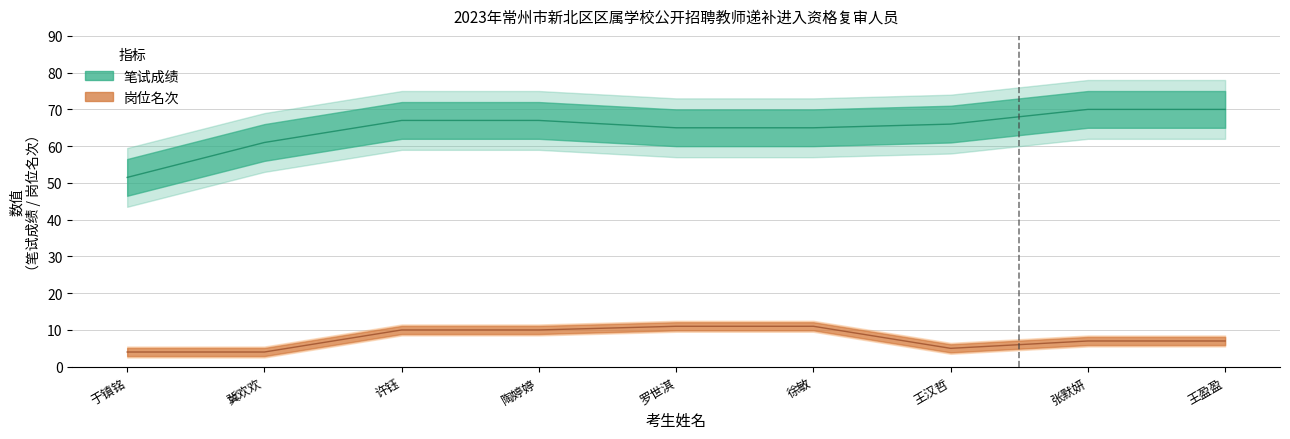

At which category is the sum across all series the highest?

许钰